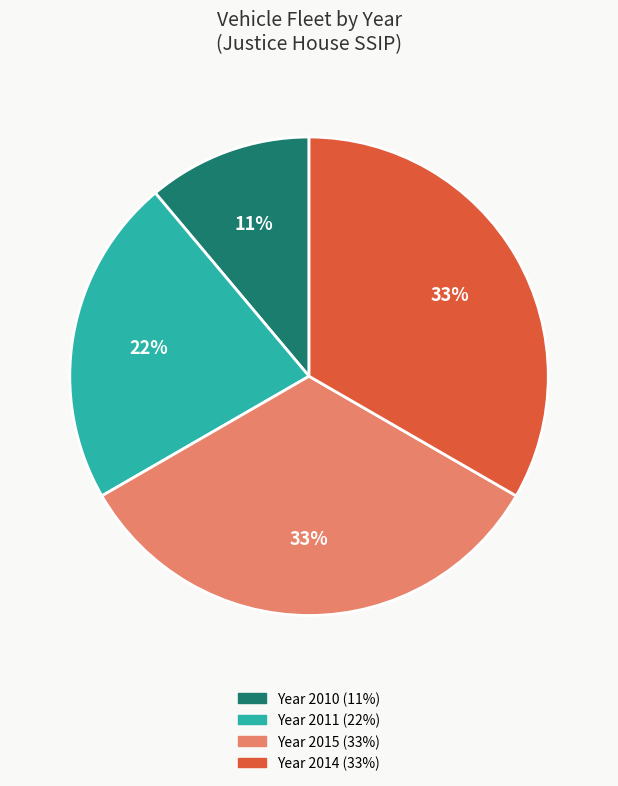

To the nearest percent, what is the difference between the largest and smallest slice percentages?

22%